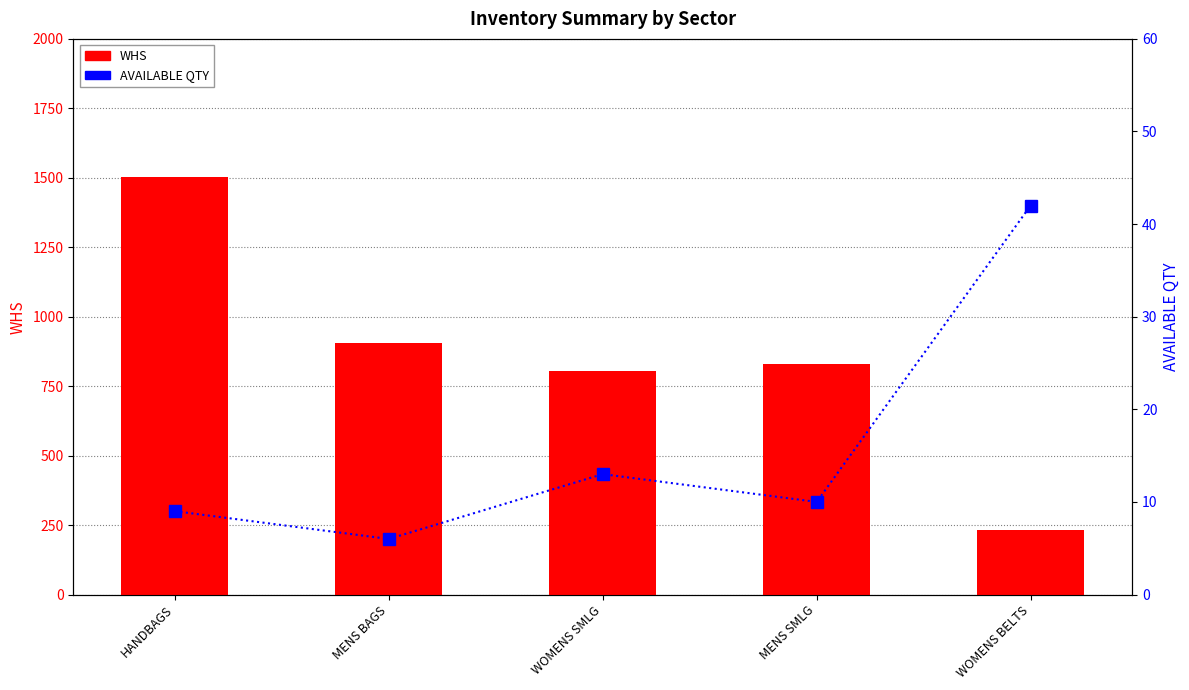

Count the number of categories in the chart.

5